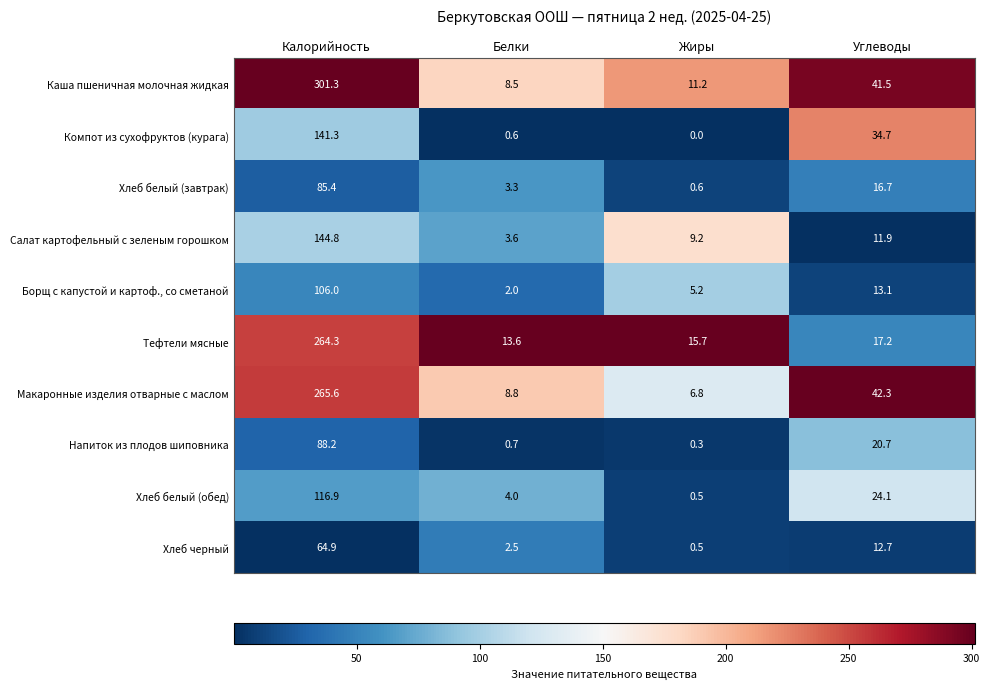

Between Калорийность and Жиры, which series saw the biggest shift?

Каша пшеничная молочная жидкая